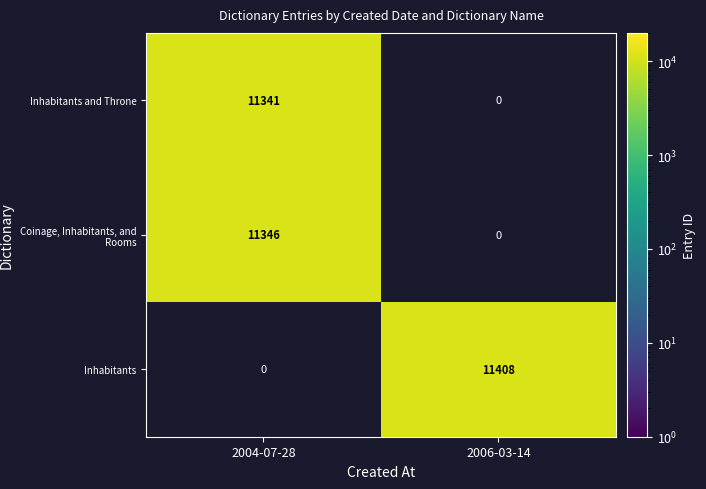

The Inhabitants and Throne series shows 11341 at 2004-07-28. True or false?

True